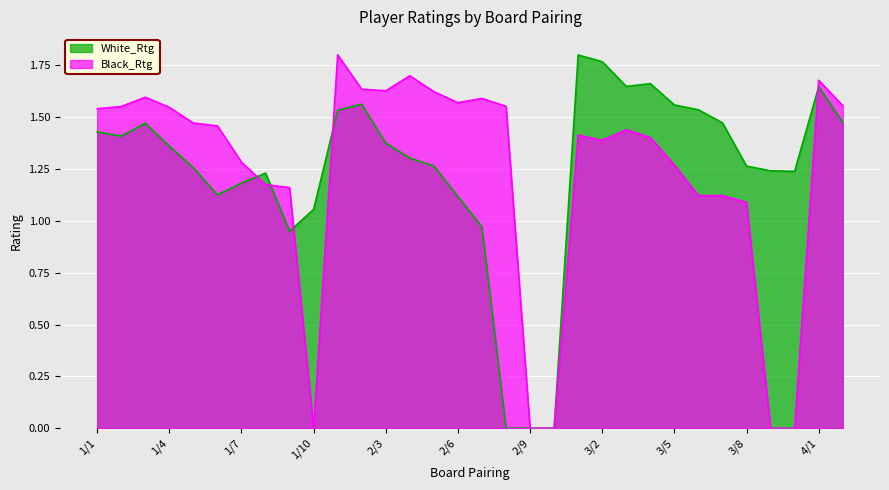

What is the difference between the Black_Rtg values at 3/2 and 1/2?

0.2